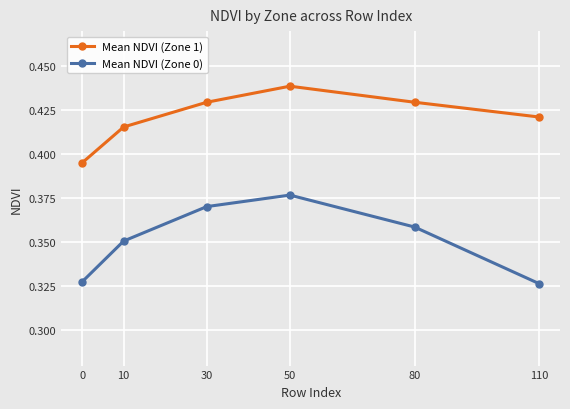

Count the Mean NDVI (Zone 1) values in the range 0 to 1.

6